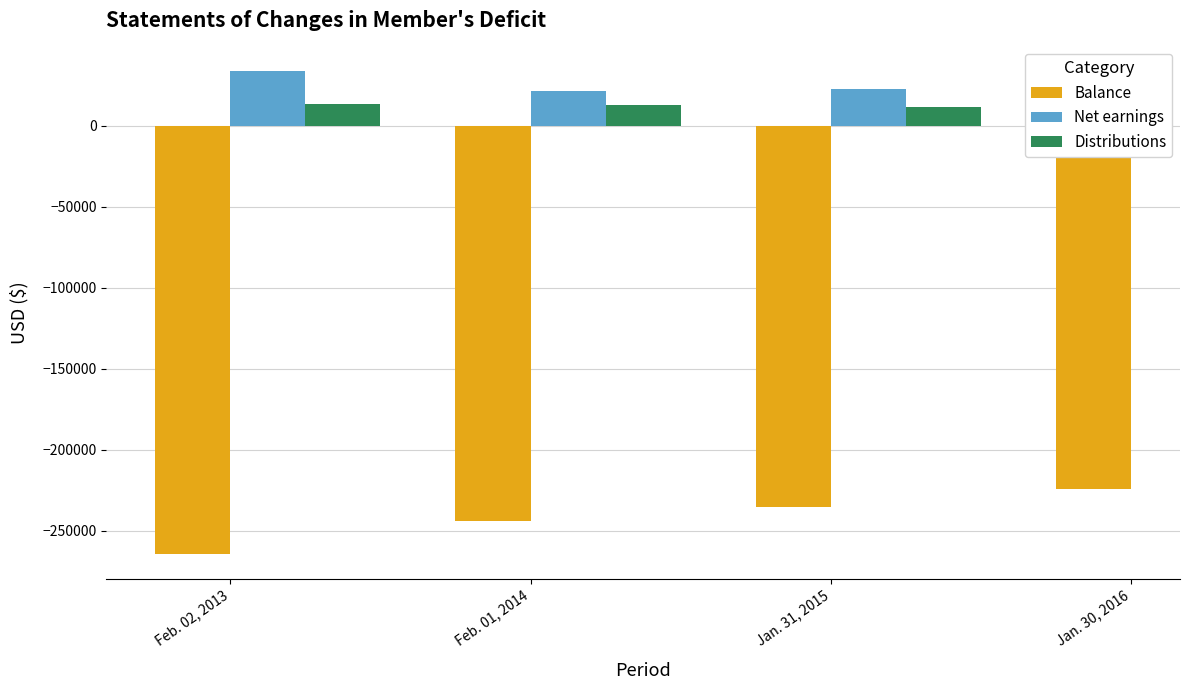

Reading right to left, transcribe all the data shown in this chart.

Balance: Jan. 30, 2016=-224600	Jan. 31, 2015=-235683	Feb. 01, 2014=-244275	Feb. 02, 2013=-264713
Net earnings: Jan. 30, 2016=0	Jan. 31, 2015=22472	Feb. 01, 2014=21226	Feb. 02, 2013=34015
Distributions: Jan. 30, 2016=0	Jan. 31, 2015=11389	Feb. 01, 2014=12634	Feb. 02, 2013=13577